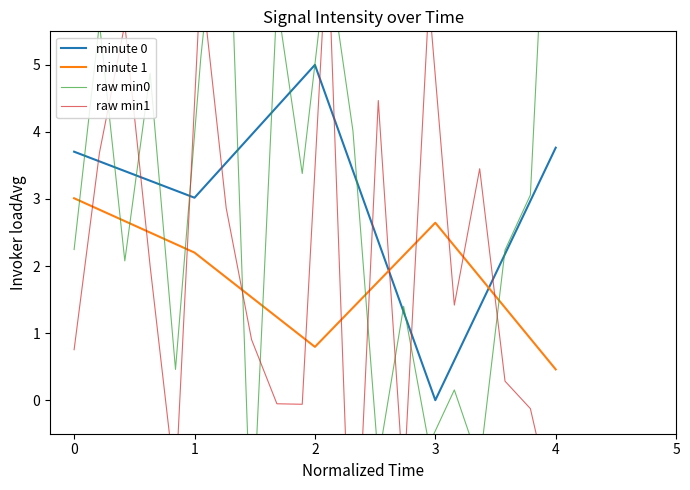

The minute 0 series shows 3.0 at 1. True or false?

True